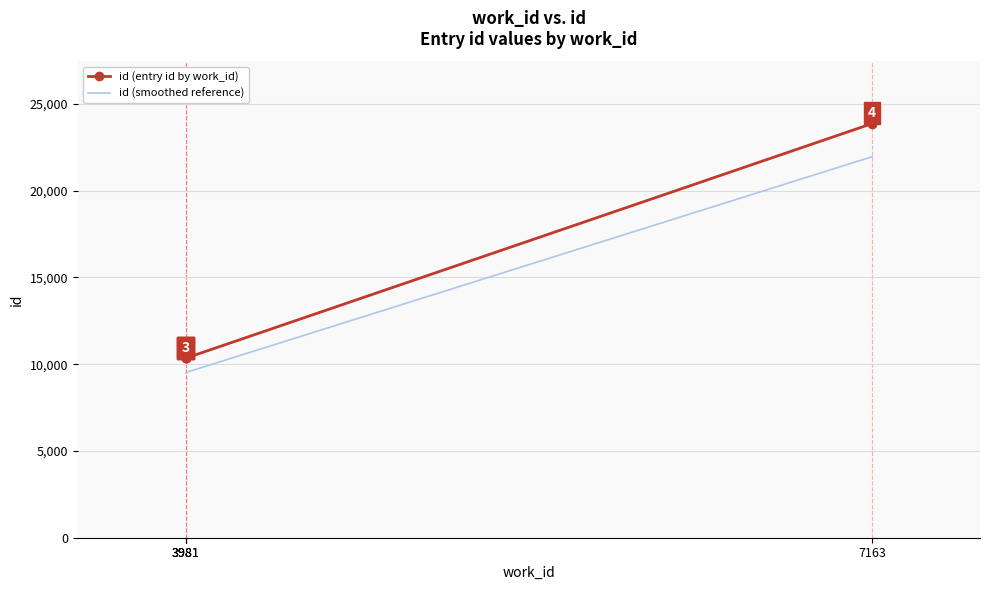

What is the difference between the maximum and minimum values in the id (smoothed reference) series?

12441.2